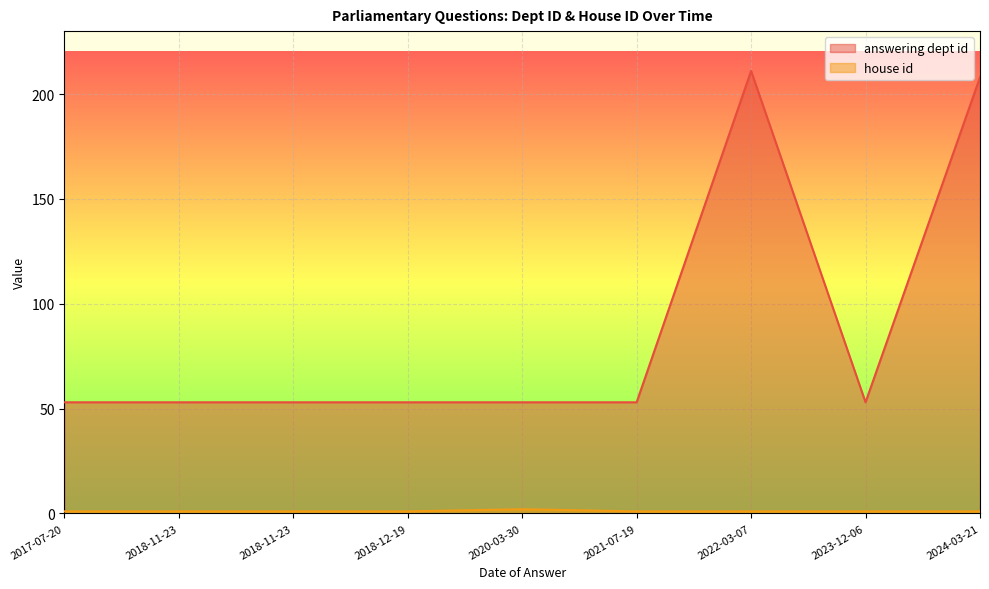

At which label is the value closest to 1?

2017-07-20